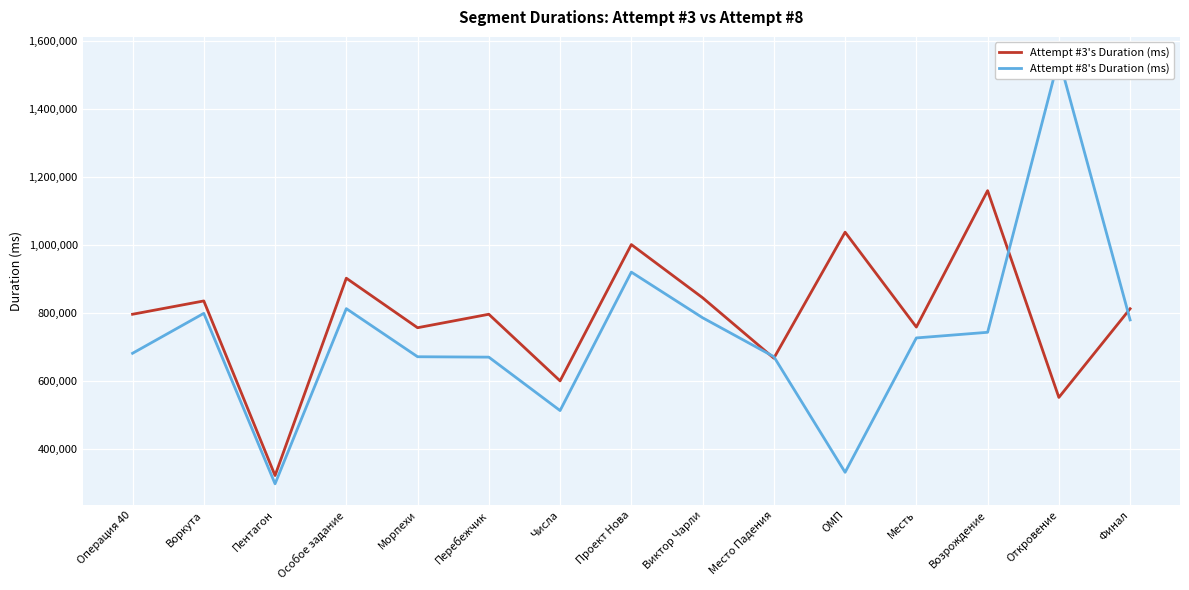

Is the value of Attempt #3's Duration (ms) at Месть greater than the value of Attempt #8's Duration (ms) at Виктор Чарли?

No